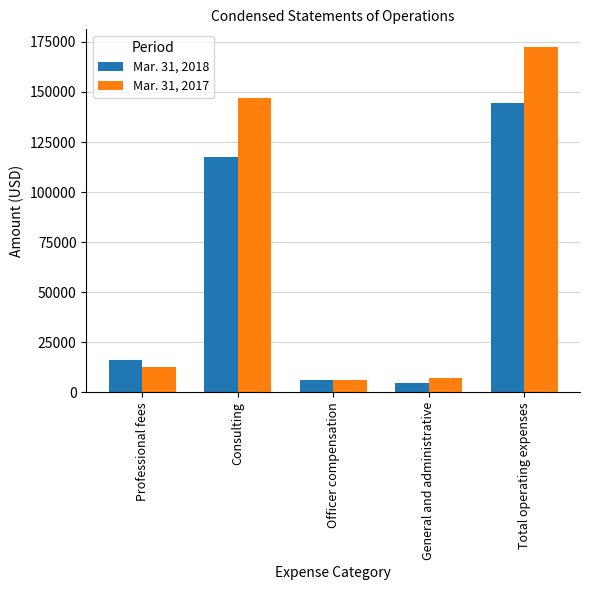

Reading right to left, transcribe all the data shown in this chart.

Mar. 31, 2018: 144610	4939	6000	117521	16150
Mar. 31, 2017: 172603	7024	6000	146979	12600